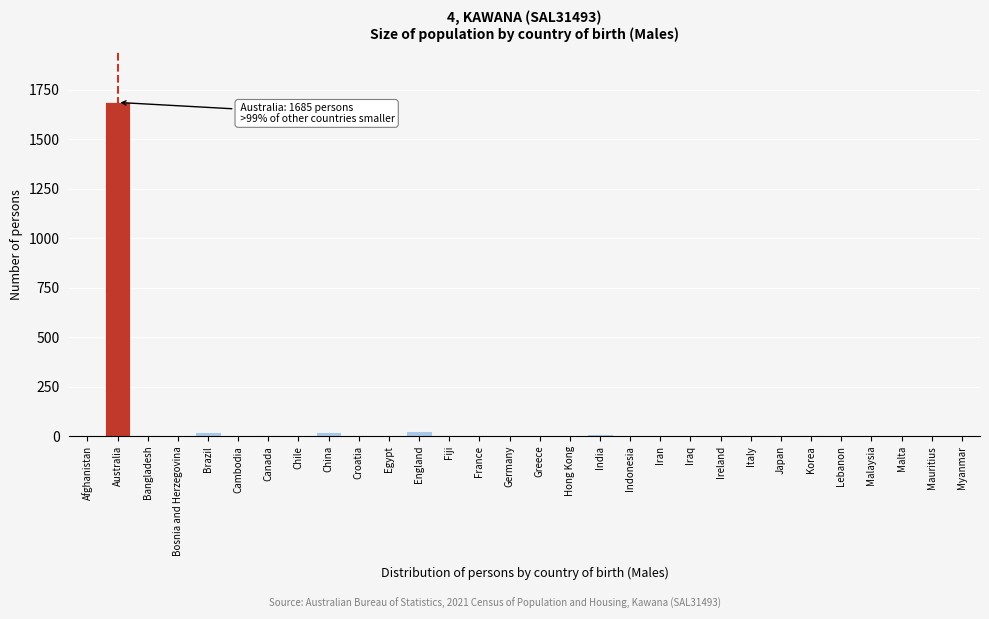

What is the greatest value displayed?

1685